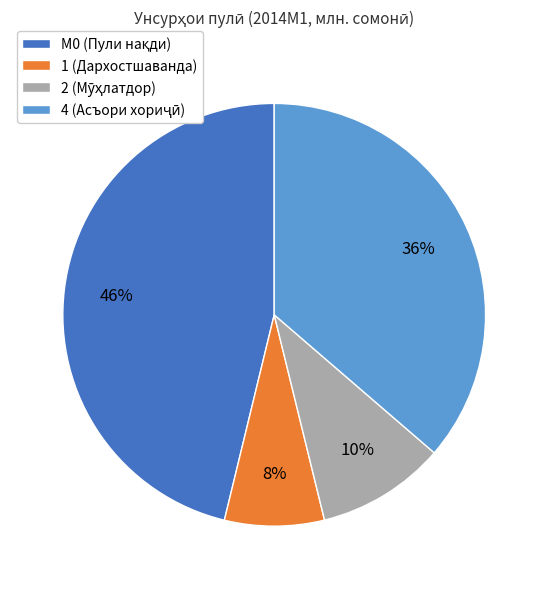

Is it true that 1 (Дархостшаванда) is 1% of the pie?

False